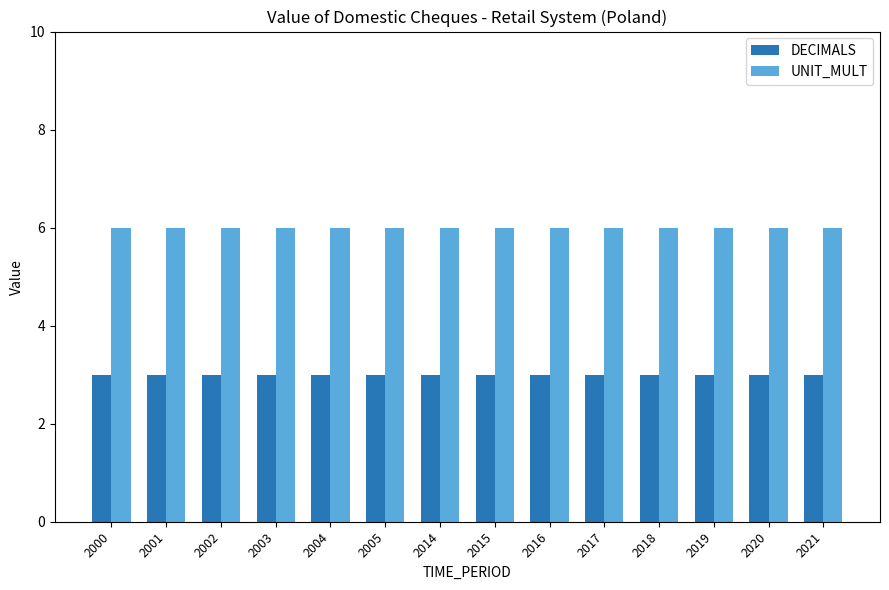

Reading right to left, list all the values displayed in this chart.

DECIMALS: 2021=3	2020=3	2019=3	2018=3	2017=3	2016=3	2015=3	2014=3	2005=3	2004=3	2003=3	2002=3	2001=3	2000=3
UNIT_MULT: 2021=6	2020=6	2019=6	2018=6	2017=6	2016=6	2015=6	2014=6	2005=6	2004=6	2003=6	2002=6	2001=6	2000=6